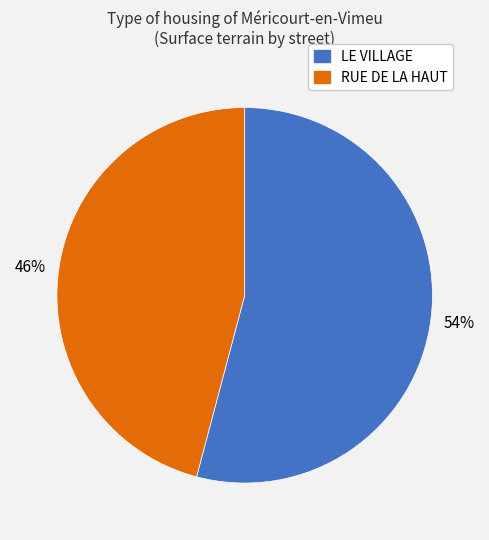

What percentage is the LE VILLAGE slice, to the nearest percent?

54%